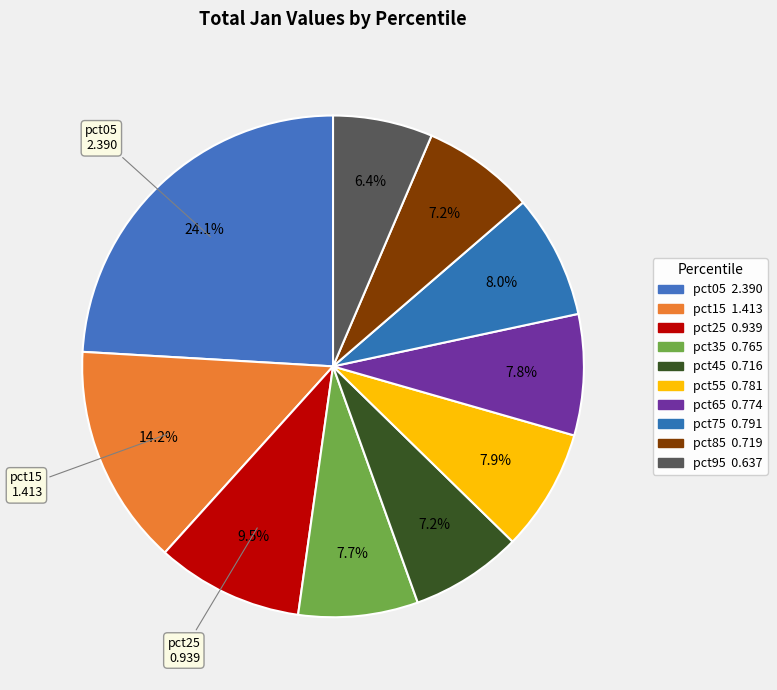

Count the number of slices in the pie.

10